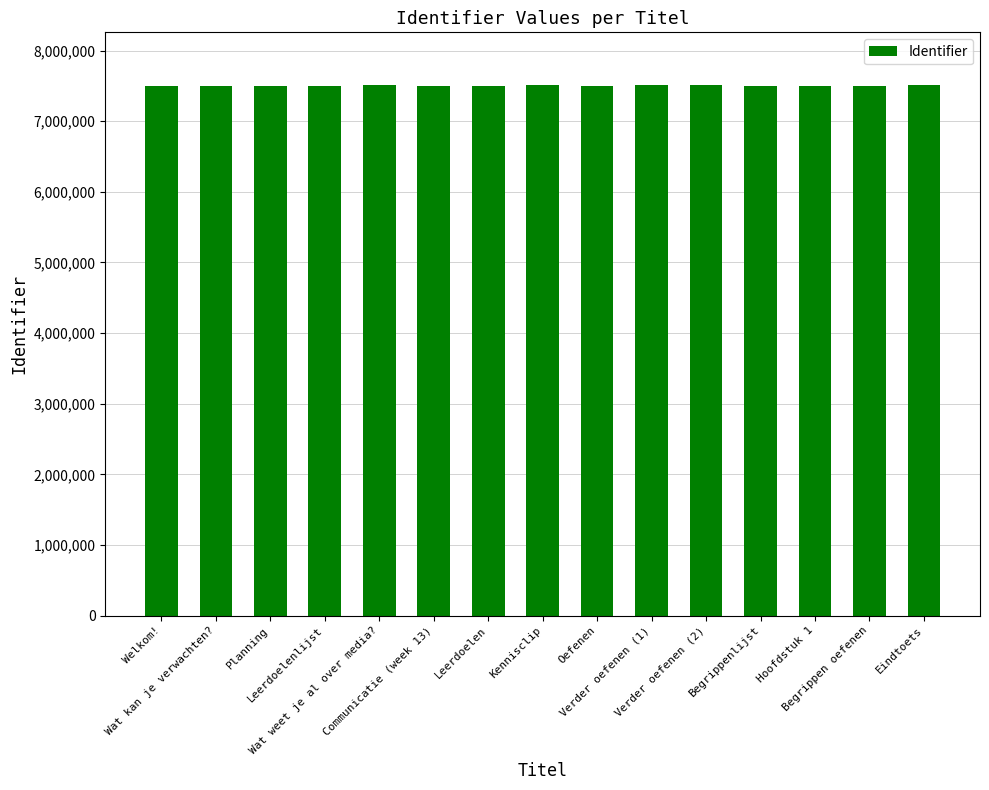

What value does the data have at Wat weet je al over media?, to the nearest 10?

7507750